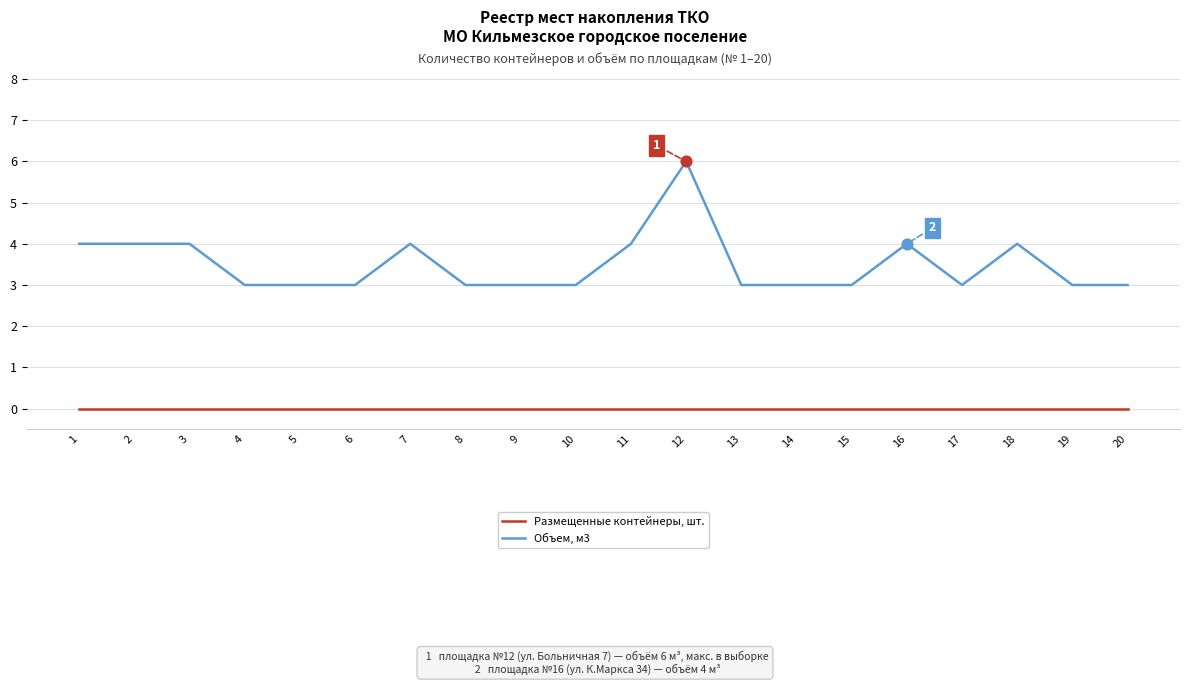

Which series has the widest spread of values?

Объем, м3